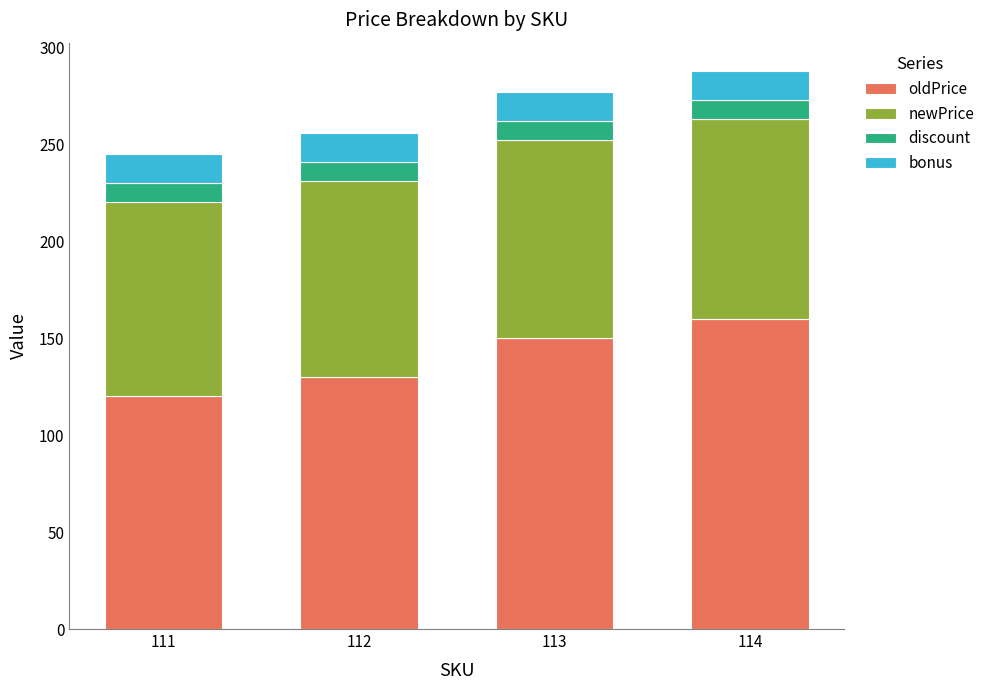

The value of oldPrice at 114 is 160. True or false?

True